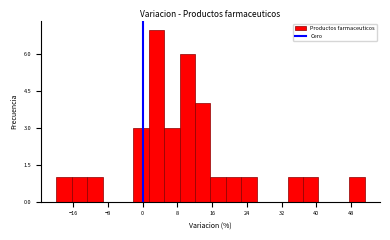

Around what value on the x-axis is the tallest bar? Give the approximate position of its centre, as read against the axis.

3